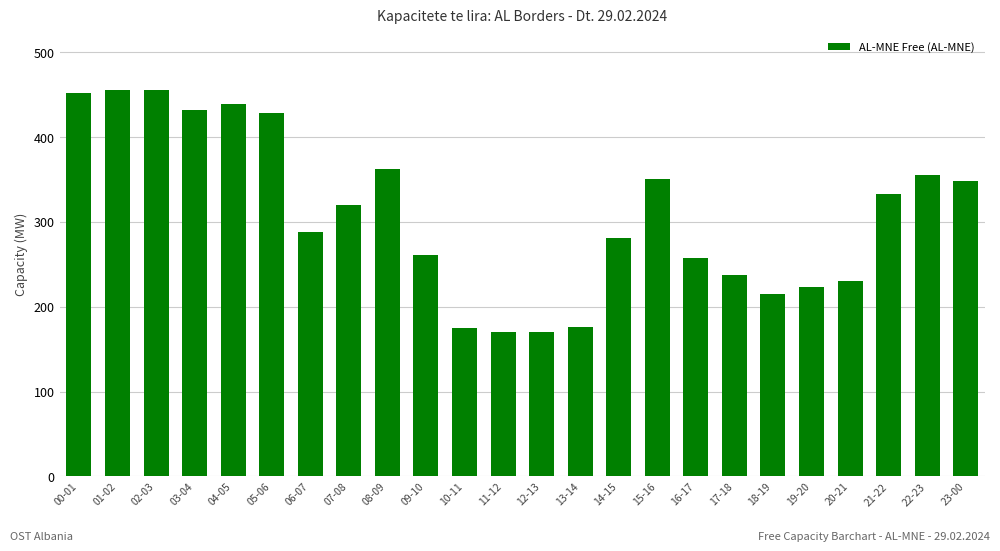

Is it true that the value at 08-09 is 363?

True